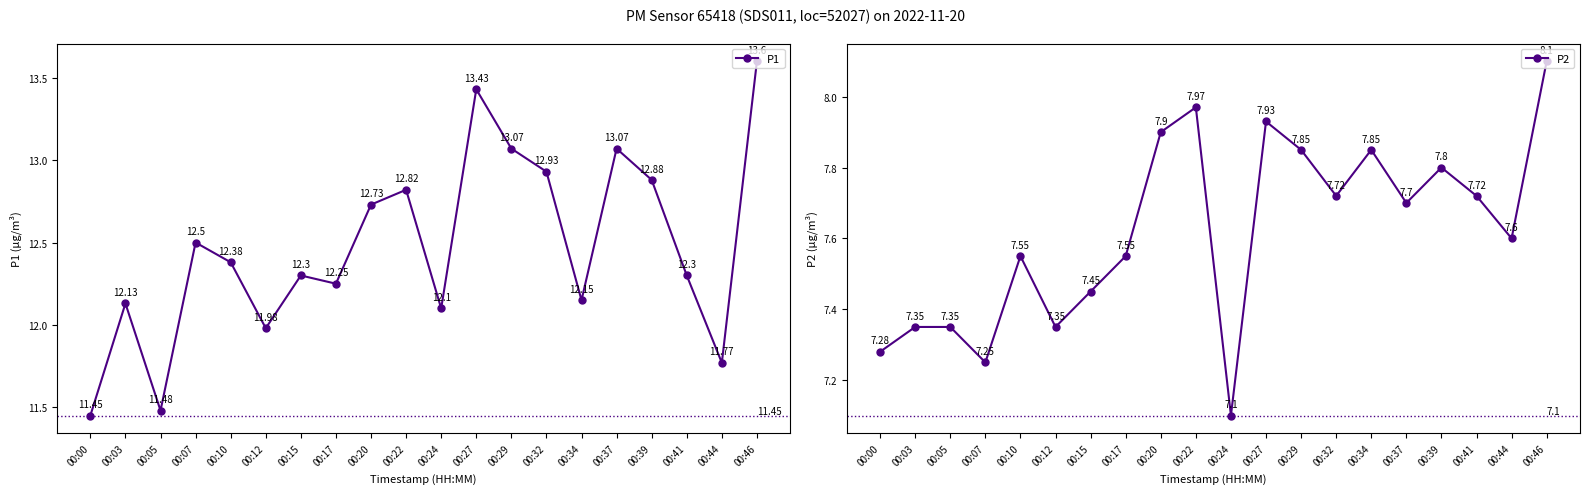

How many data points in P1 are less than 12?

4